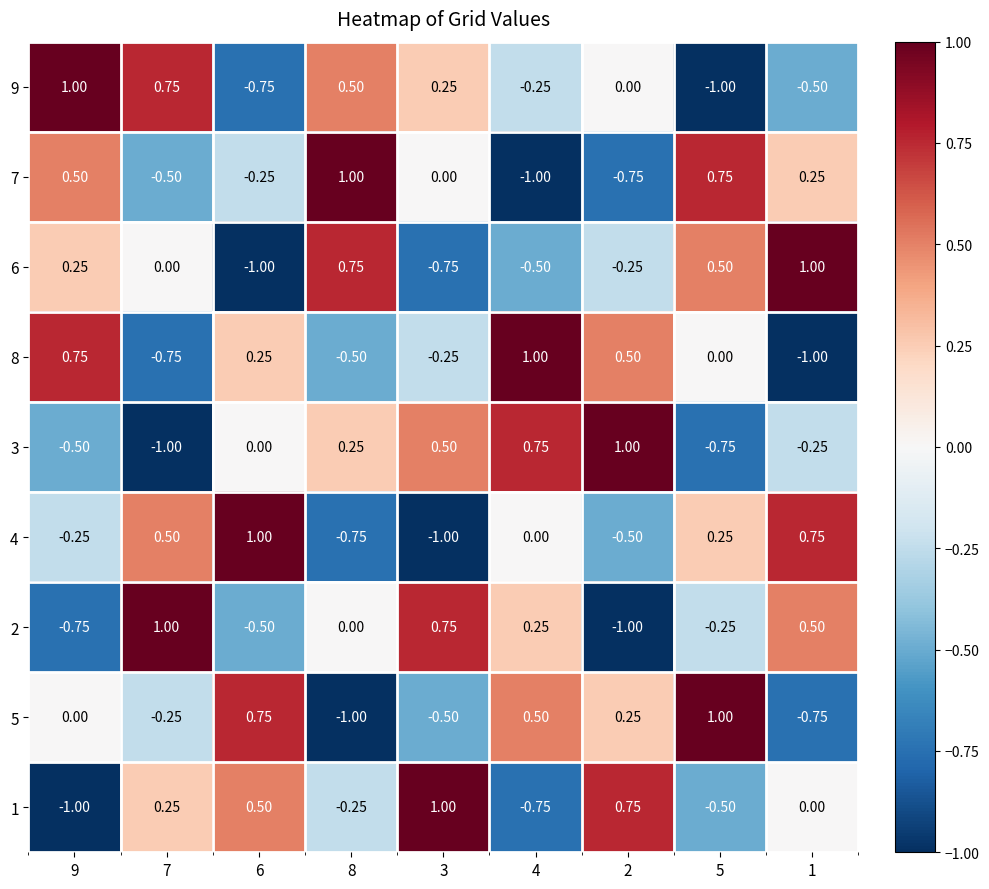

Between 8 and 2, which is larger?

8